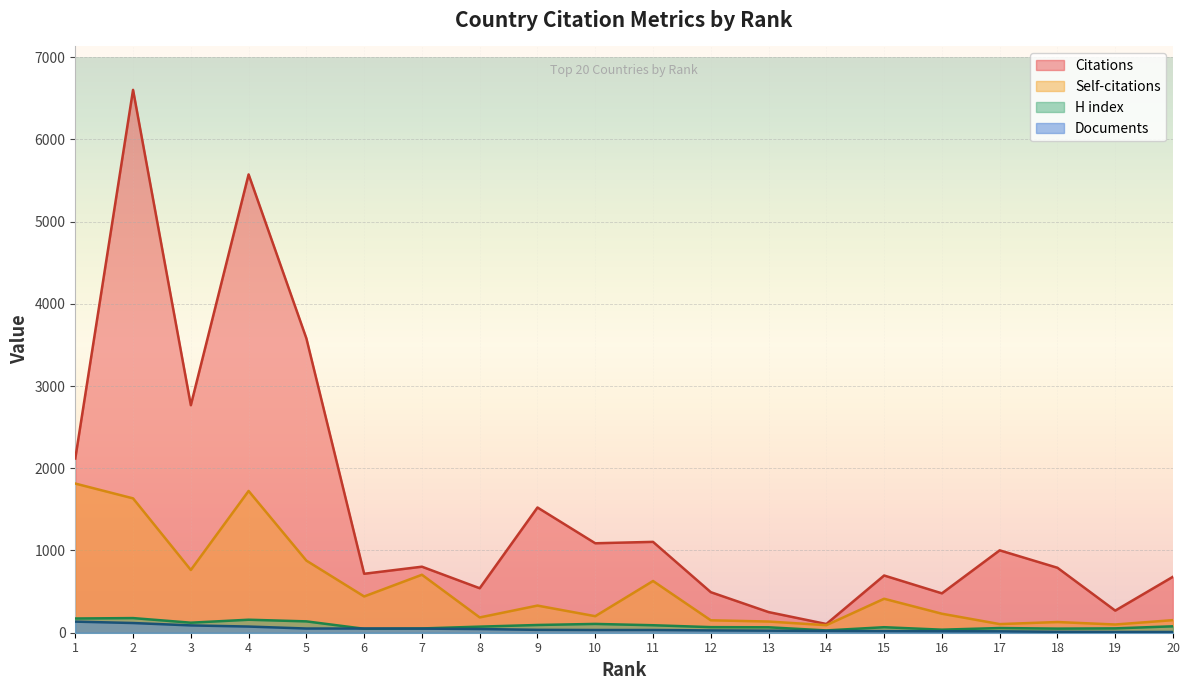

What is the smallest value displayed?

9